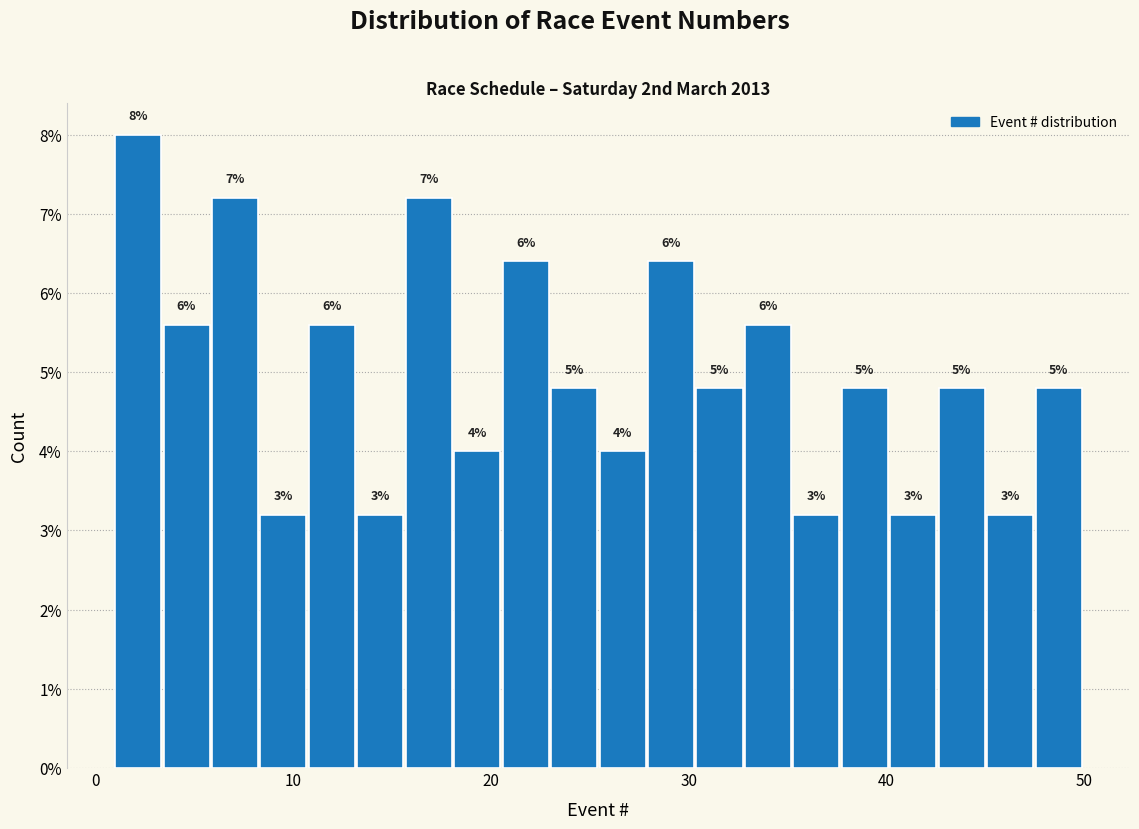

Around what value on the x-axis is the tallest bar? Give the approximate position of its centre, as read against the axis.

2